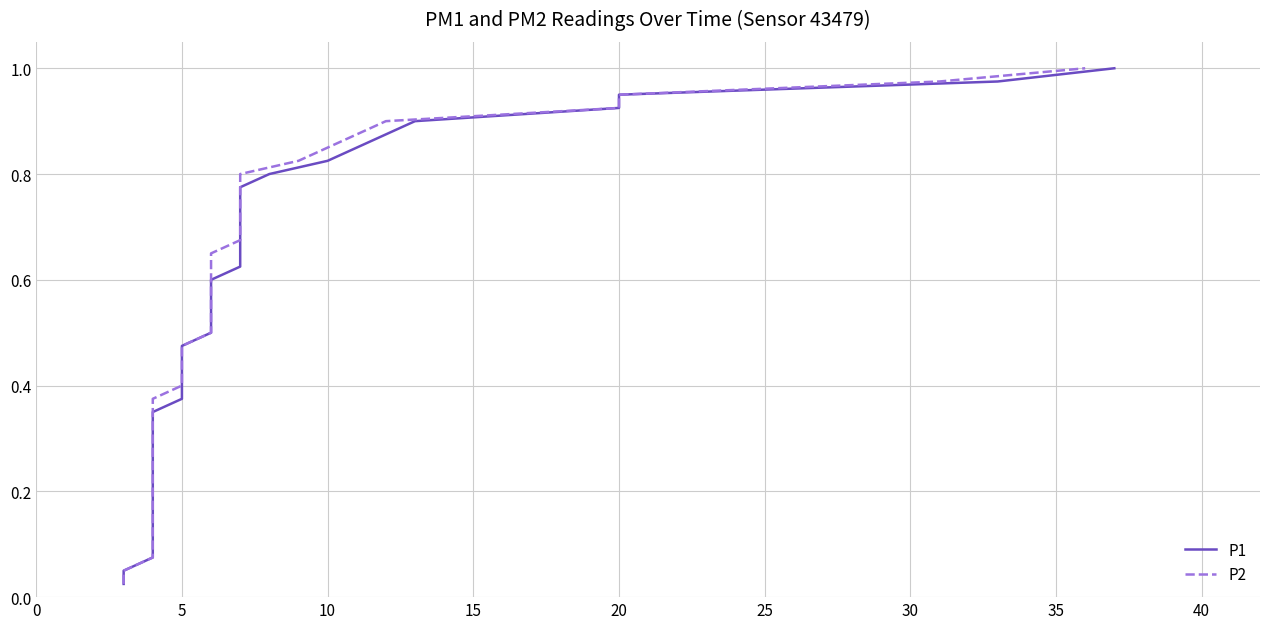

Is the value of P2 at 24 greater than the value of P1 at 15?

Yes